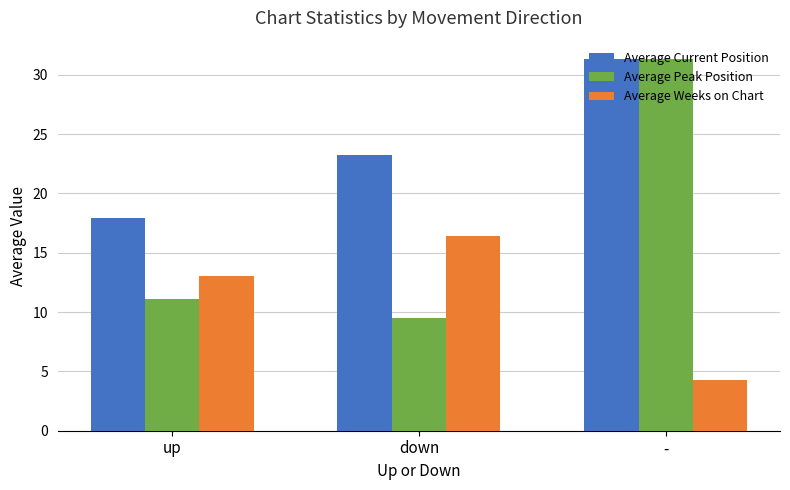

Between up and down, which series saw the biggest shift?

Average Current Position